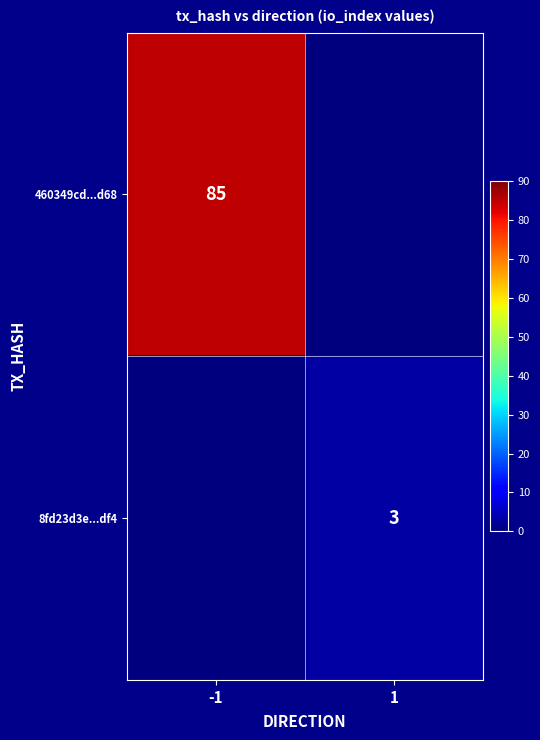

What is the total value across all series at -1?

85